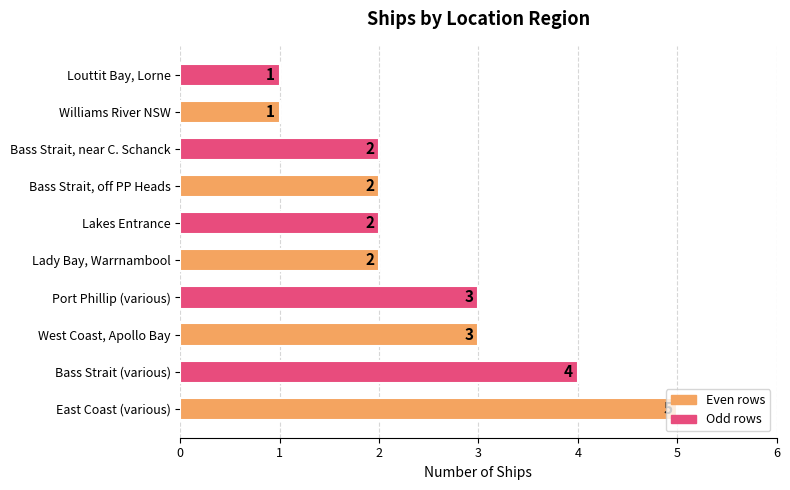

Which label corresponds to the largest value in the chart?

East Coast (various)